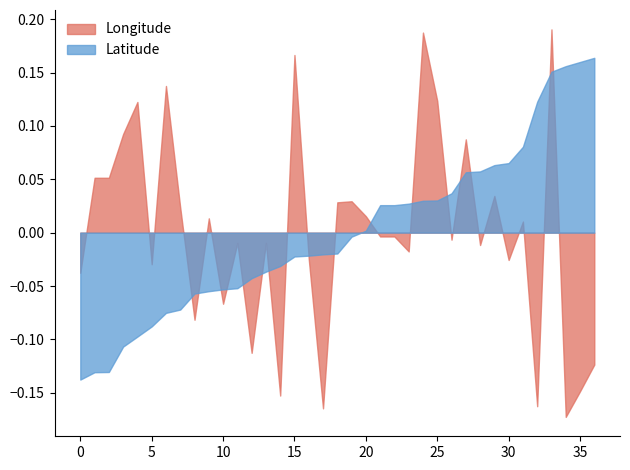

True or false: Longitude and Latitude intersect in this chart.

True